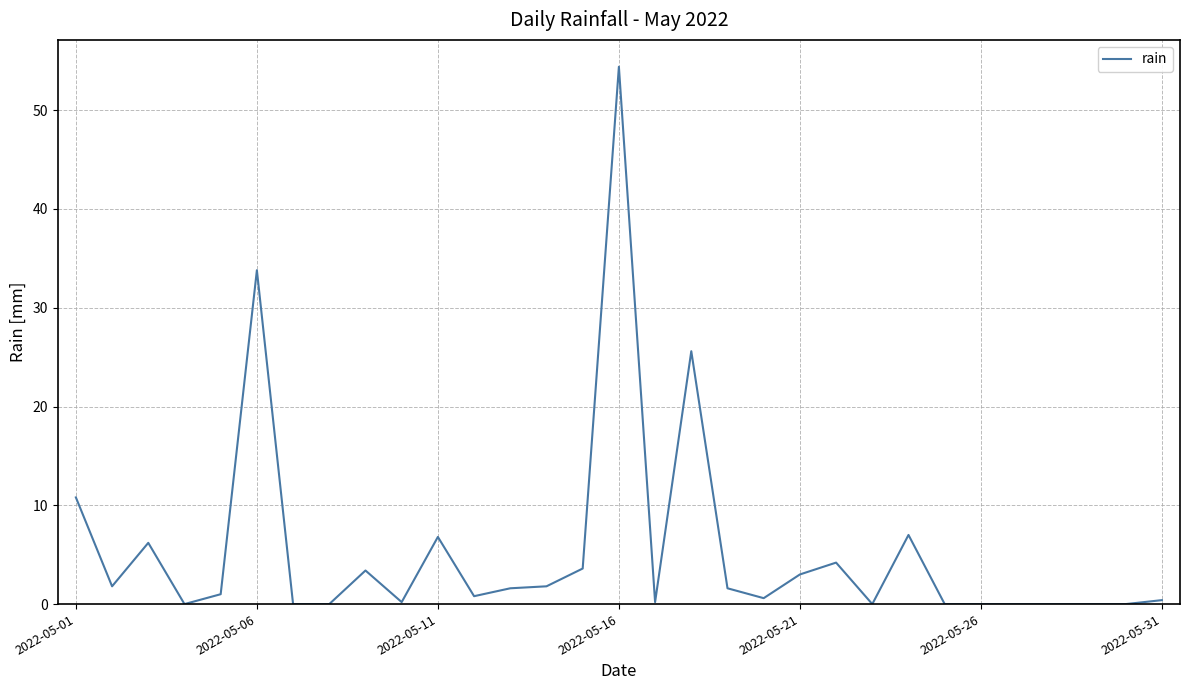

What is the difference between the maximum and minimum values?

54.4